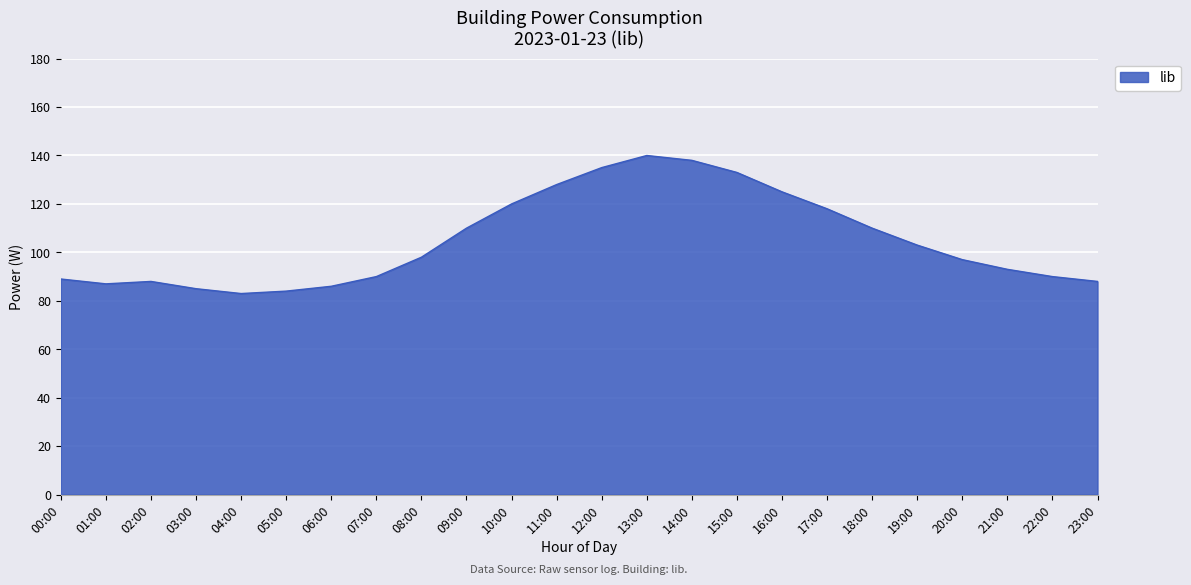

What is the ratio of the value at 09:00 to the value at 16:00?

0.9